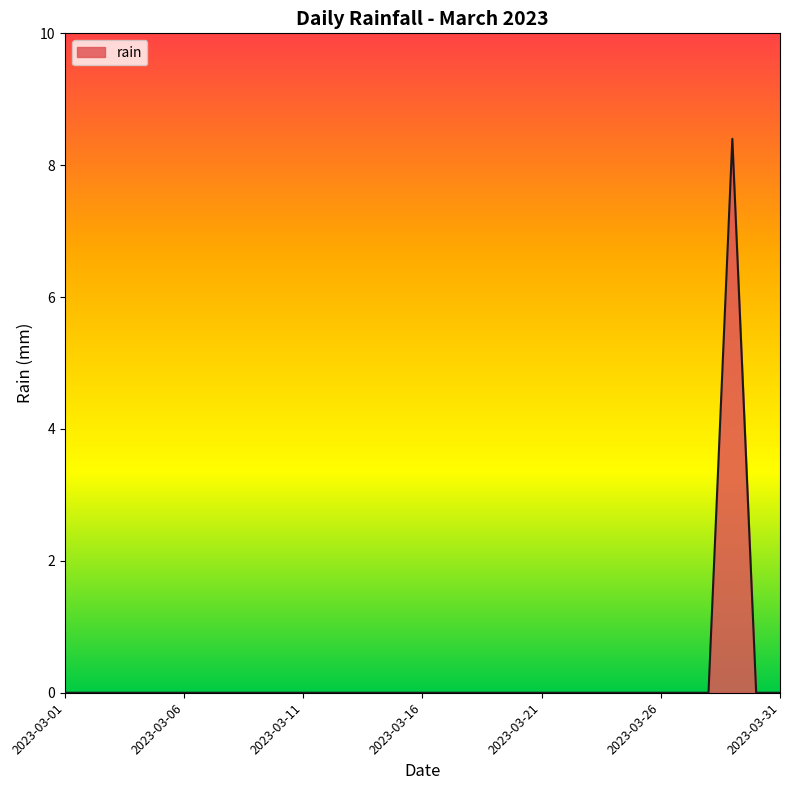

What is the difference between the maximum and minimum values?

8.4